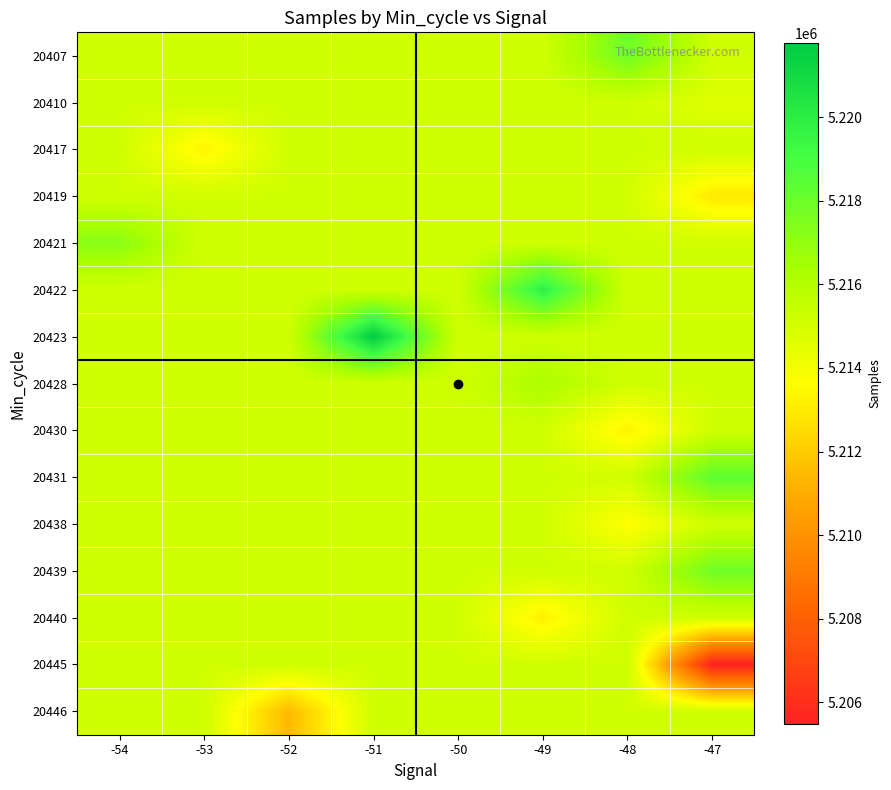

At how many categories does at least one series exceed 5212301?

8